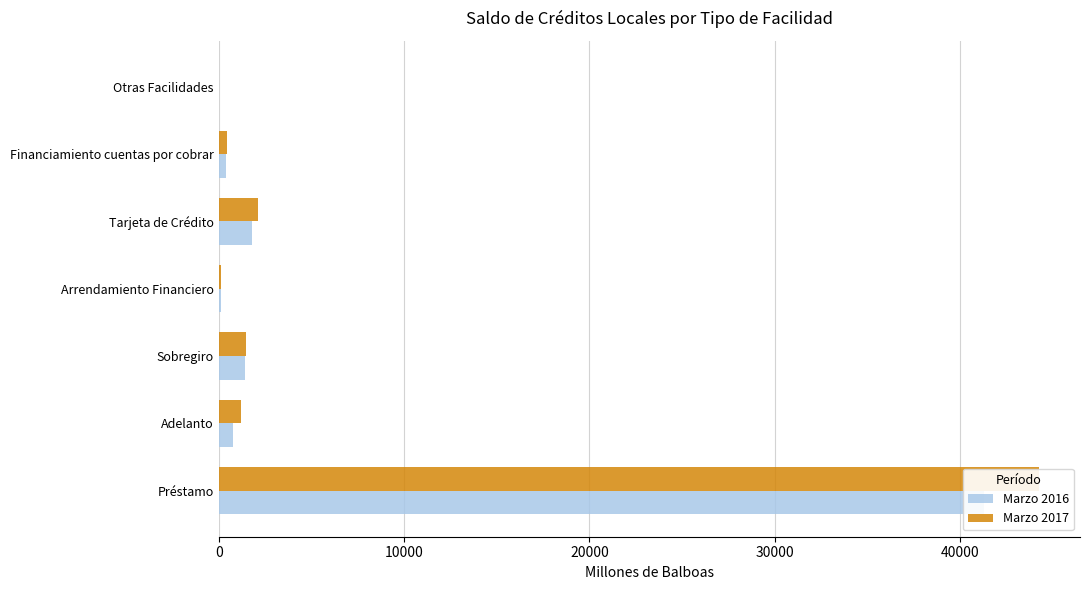

Reading right to left, transcribe all the data shown in this chart.

Marzo 2016: 22.7	413.1	1817.8	110.7	1440.5	792.6	41276.9
Marzo 2017: 20.9	427.8	2115.7	105.7	1450.9	1220.8	44259.8